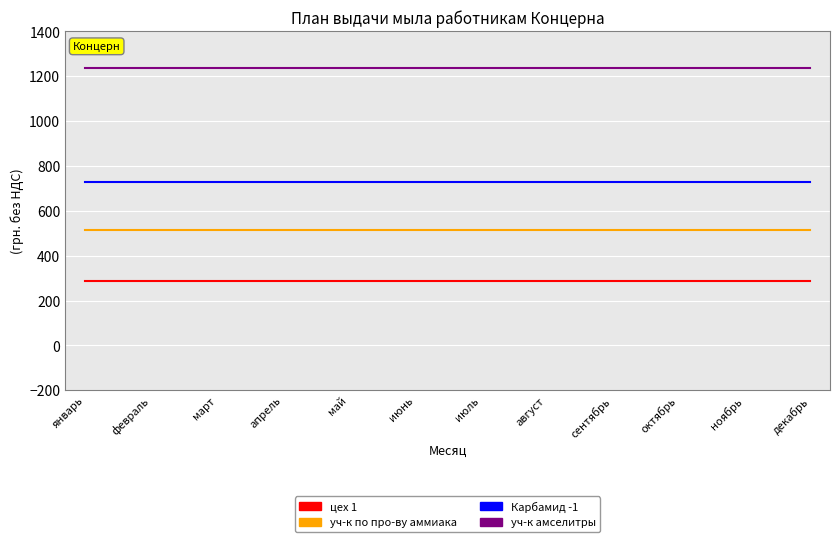

What are all the series names shown in the legend?

цех 1, уч-к по про-ву аммиака, Карбамид -1, уч-к амселитры